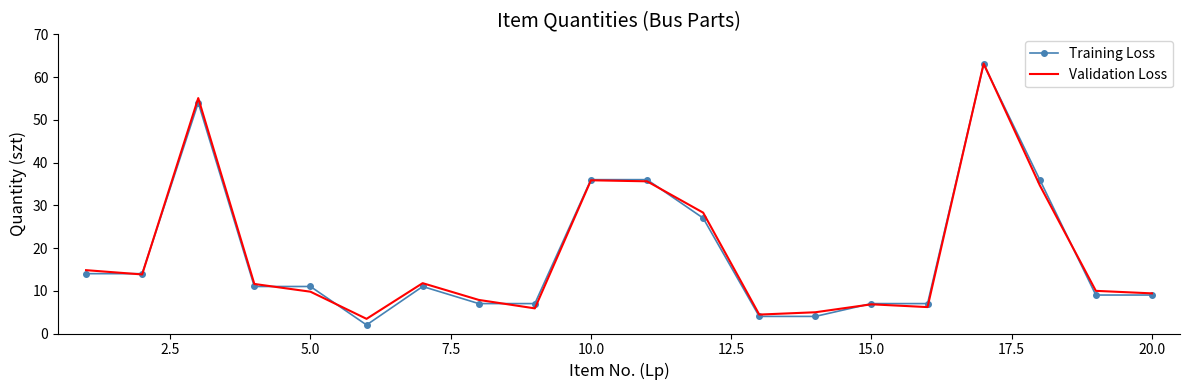

Which series has the widest spread of values?

Training Loss